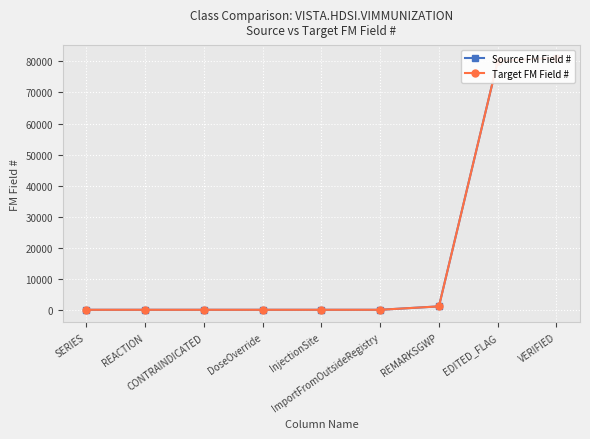

What are all the series names shown in the legend?

Source FM Field #, Target FM Field #